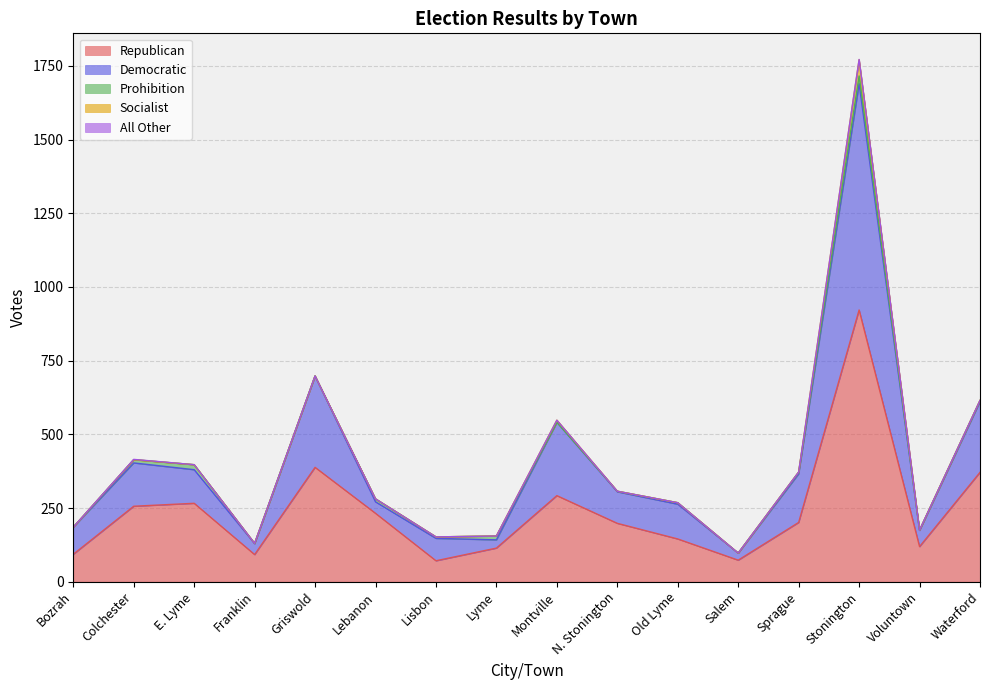

Does the chart display data point markers on the line(s)?

No